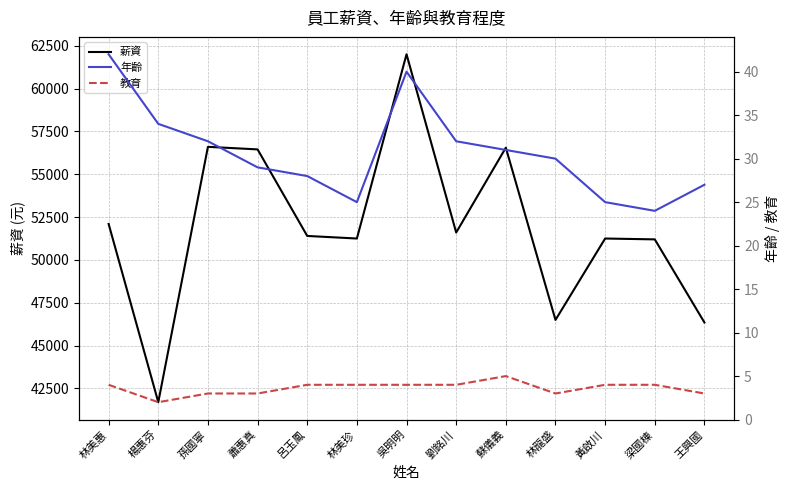

Which series has the largest total across all categories?

薪資